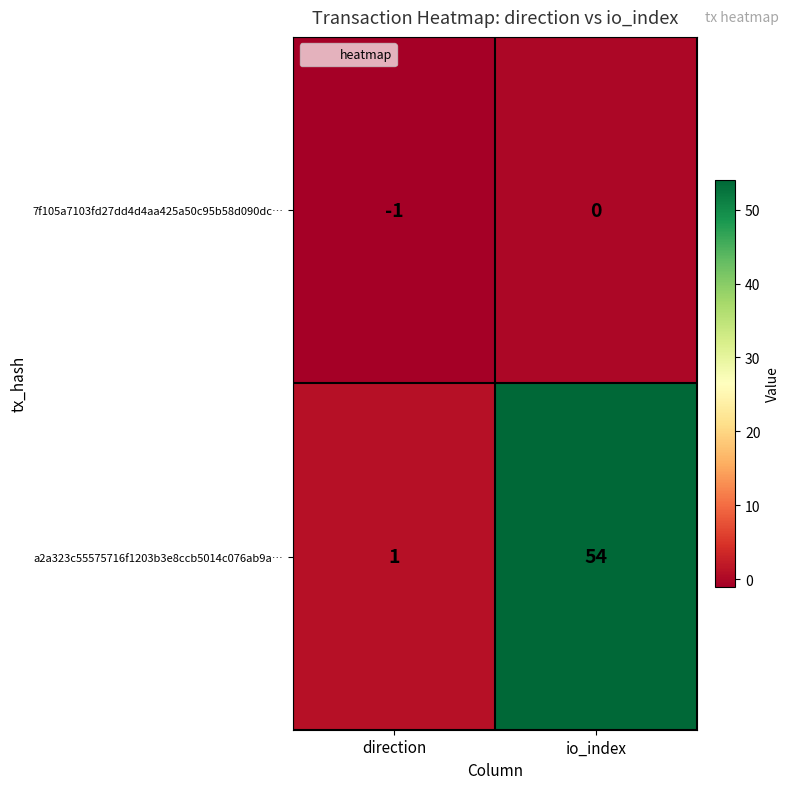

Which series has the widest spread of values?

a2a323c55575716f1203b3e8ccb5014c076ab9a…